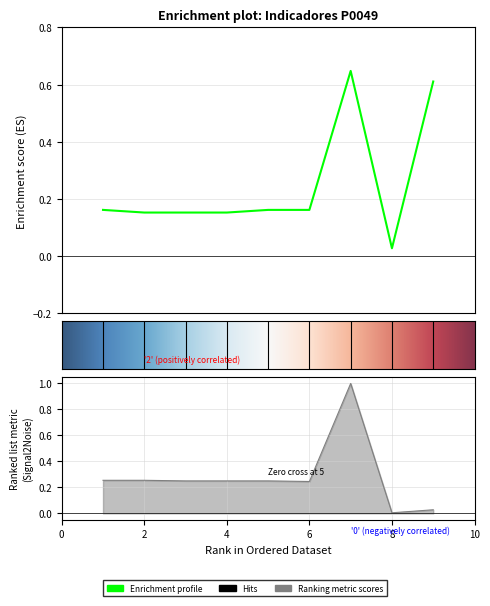

What is the difference between the second highest and minimum values in the Metas programadas series?

0.2